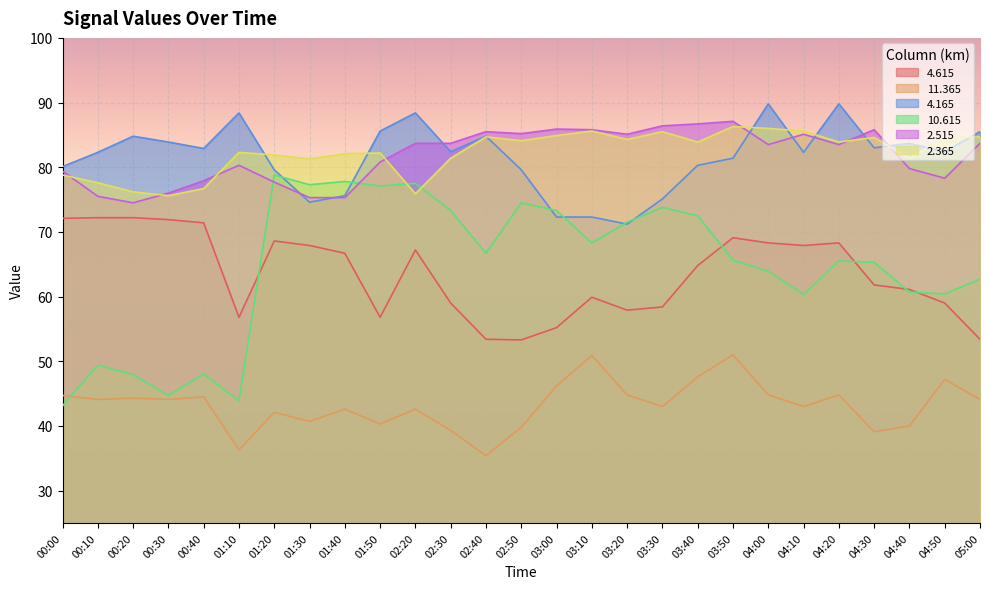

What is the lowest value of the  10.615 series?

43.1